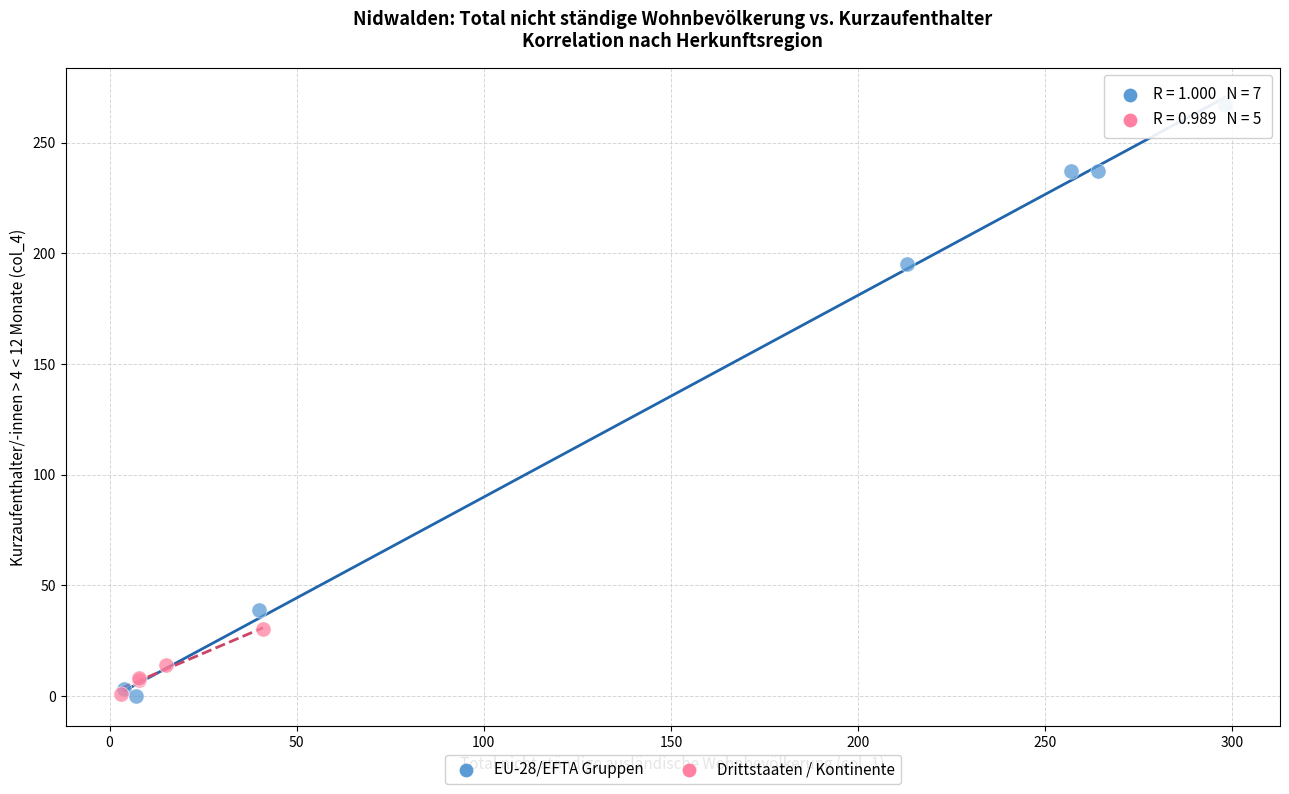

Which series has the widest spread of Y values?

EU-28/EFTA Gruppen